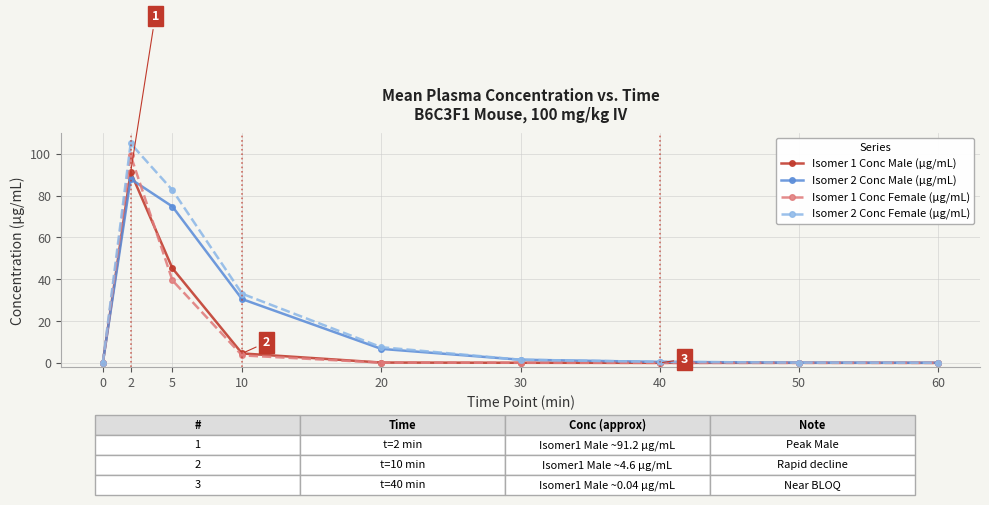

What is the greatest value displayed?

104.9